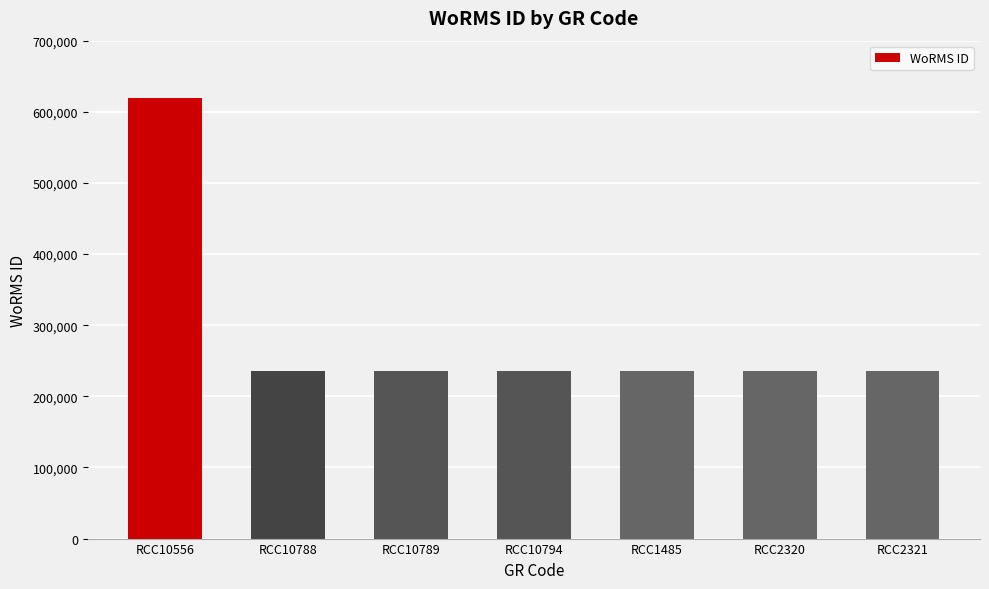

Reading left to right, extract all data points from this chart.

RCC10556=618958	RCC10788=235962	RCC10789=235962	RCC10794=235962	RCC1485=235962	RCC2320=235962	RCC2321=235962